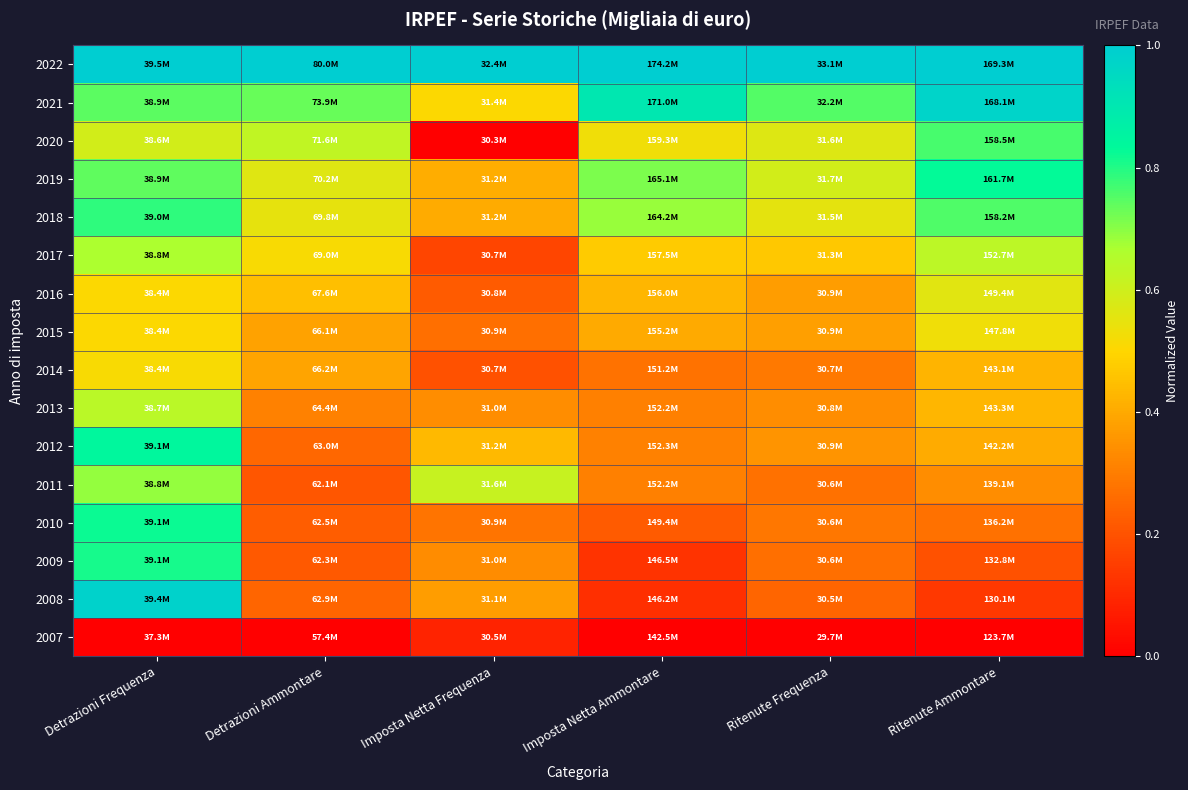

Reading left to right, list all the values displayed in this chart.

2022: Detrazioni Frequenza=1.0	Detrazioni Ammontare=1.0	Imposta Netta Frequenza=1.0	Imposta Netta Ammontare=1.0	Ritenute Frequenza=1.0	Ritenute Ammontare=1.0
2021: Detrazioni Frequenza=0.7	Detrazioni Ammontare=0.7	Imposta Netta Frequenza=0.5	Imposta Netta Ammontare=0.9	Ritenute Frequenza=0.8	Ritenute Ammontare=1.0
2020: Detrazioni Frequenza=0.6	Detrazioni Ammontare=0.6	Imposta Netta Frequenza=0.0	Imposta Netta Ammontare=0.5	Ritenute Frequenza=0.6	Ritenute Ammontare=0.8
2019: Detrazioni Frequenza=0.7	Detrazioni Ammontare=0.6	Imposta Netta Frequenza=0.4	Imposta Netta Ammontare=0.7	Ritenute Frequenza=0.6	Ritenute Ammontare=0.8
2018: Detrazioni Frequenza=0.8	Detrazioni Ammontare=0.5	Imposta Netta Frequenza=0.4	Imposta Netta Ammontare=0.7	Ritenute Frequenza=0.6	Ritenute Ammontare=0.8
2017: Detrazioni Frequenza=0.7	Detrazioni Ammontare=0.5	Imposta Netta Frequenza=0.2	Imposta Netta Ammontare=0.5	Ritenute Frequenza=0.5	Ritenute Ammontare=0.6
2016: Detrazioni Frequenza=0.5	Detrazioni Ammontare=0.4	Imposta Netta Frequenza=0.2	Imposta Netta Ammontare=0.4	Ritenute Frequenza=0.4	Ritenute Ammontare=0.6
2015: Detrazioni Frequenza=0.5	Detrazioni Ammontare=0.4	Imposta Netta Frequenza=0.3	Imposta Netta Ammontare=0.4	Ritenute Frequenza=0.4	Ritenute Ammontare=0.5
2014: Detrazioni Frequenza=0.5	Detrazioni Ammontare=0.4	Imposta Netta Frequenza=0.2	Imposta Netta Ammontare=0.3	Ritenute Frequenza=0.3	Ritenute Ammontare=0.4
2013: Detrazioni Frequenza=0.6	Detrazioni Ammontare=0.3	Imposta Netta Frequenza=0.3	Imposta Netta Ammontare=0.3	Ritenute Frequenza=0.3	Ritenute Ammontare=0.4
2012: Detrazioni Frequenza=0.8	Detrazioni Ammontare=0.2	Imposta Netta Frequenza=0.4	Imposta Netta Ammontare=0.3	Ritenute Frequenza=0.4	Ritenute Ammontare=0.4
2011: Detrazioni Frequenza=0.7	Detrazioni Ammontare=0.2	Imposta Netta Frequenza=0.6	Imposta Netta Ammontare=0.3	Ritenute Frequenza=0.3	Ritenute Ammontare=0.3
2010: Detrazioni Frequenza=0.8	Detrazioni Ammontare=0.2	Imposta Netta Frequenza=0.3	Imposta Netta Ammontare=0.2	Ritenute Frequenza=0.3	Ritenute Ammontare=0.3
2009: Detrazioni Frequenza=0.8	Detrazioni Ammontare=0.2	Imposta Netta Frequenza=0.3	Imposta Netta Ammontare=0.1	Ritenute Frequenza=0.3	Ritenute Ammontare=0.2
2008: Detrazioni Frequenza=1.0	Detrazioni Ammontare=0.2	Imposta Netta Frequenza=0.4	Imposta Netta Ammontare=0.1	Ritenute Frequenza=0.2	Ritenute Ammontare=0.1
2007: Detrazioni Frequenza=0.0	Detrazioni Ammontare=0.0	Imposta Netta Frequenza=0.1	Imposta Netta Ammontare=0.0	Ritenute Frequenza=0.0	Ritenute Ammontare=0.0